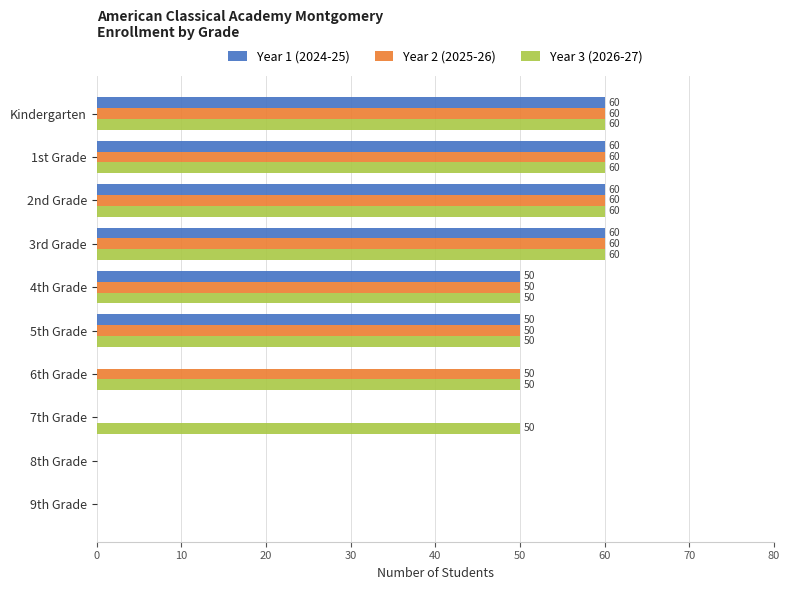

What is the sum of all Year 3 (2026-27) values?

440